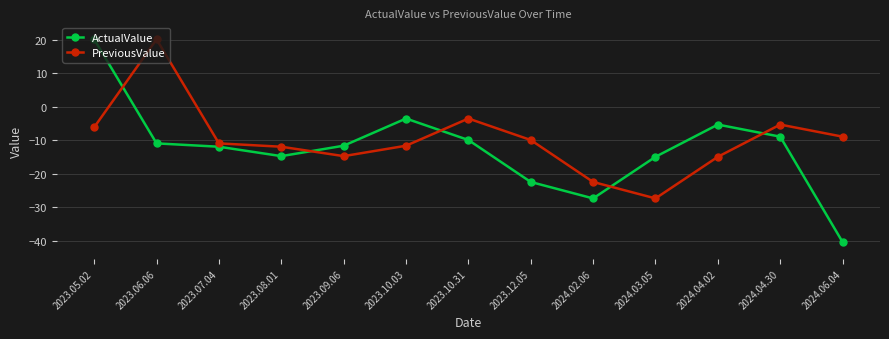

What are all the series names shown in the legend?

ActualValue, PreviousValue